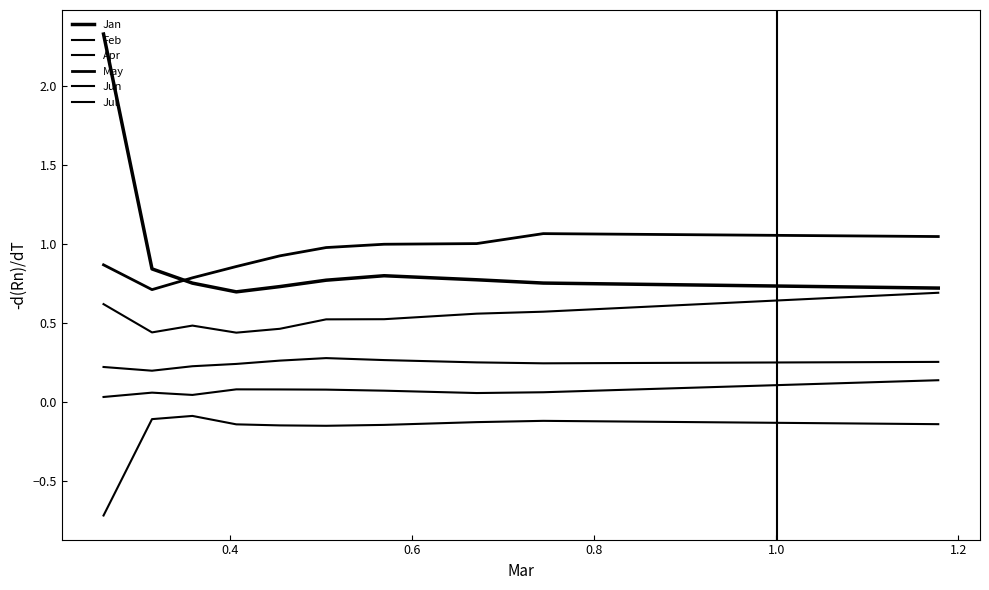

Where is the first local minimum for Apr?

0.4